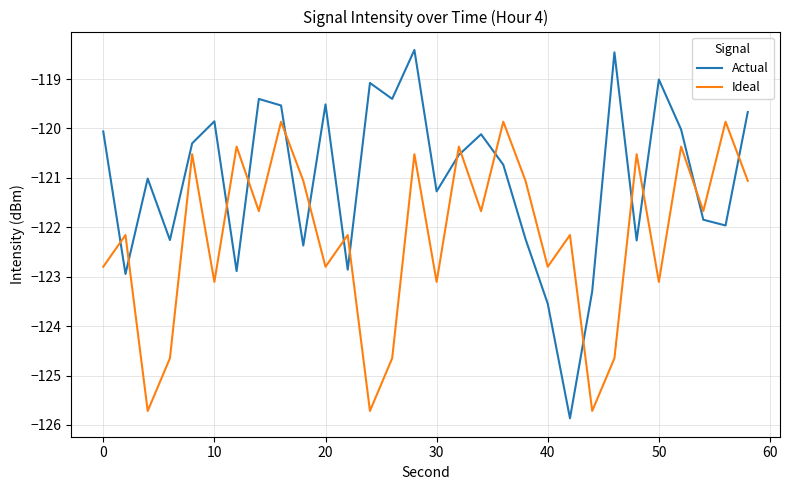

Which series has the widest spread of values?

Actual